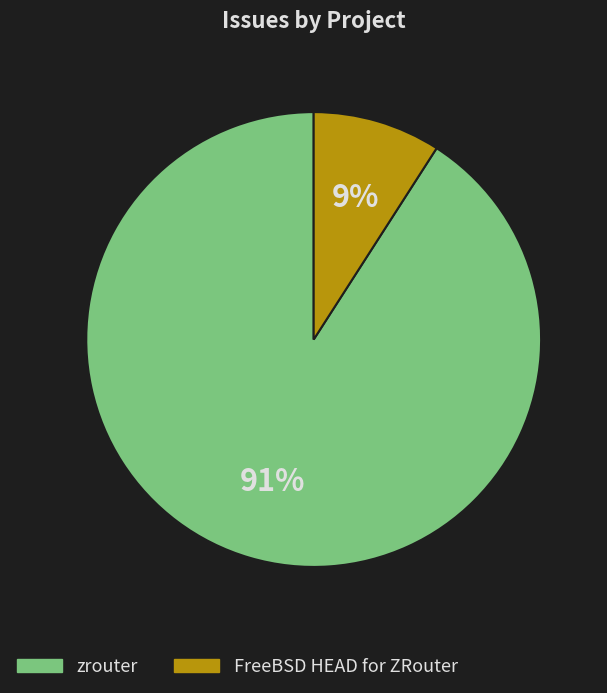

Which slice is the largest?

zrouter